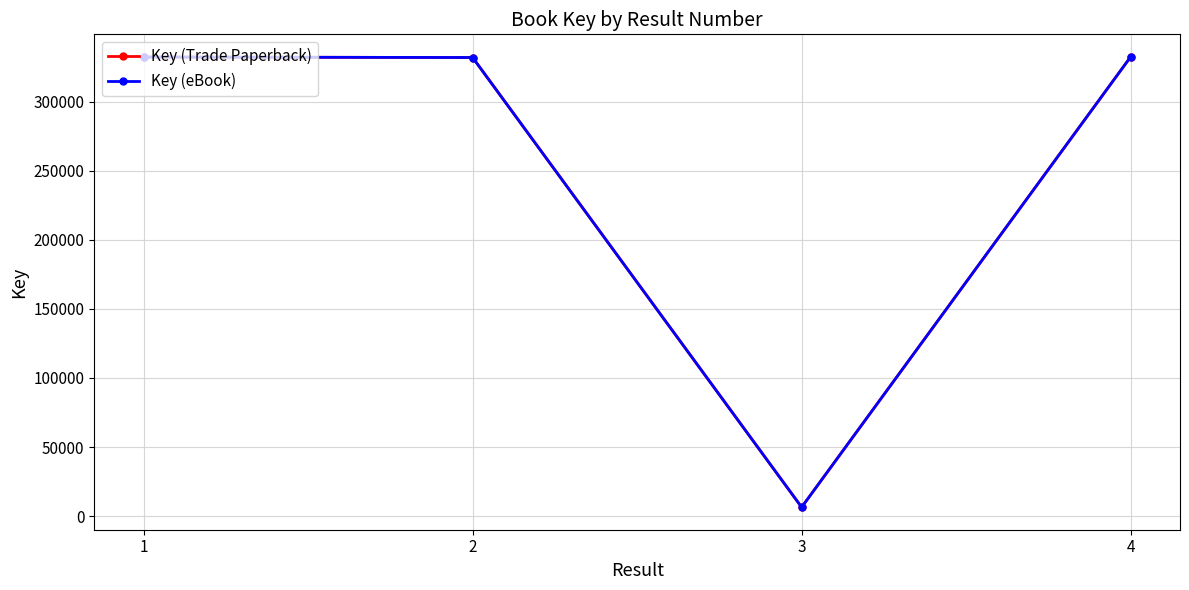

True or false: Key (eBook) and Key (Trade Paperback) intersect in this chart.

False